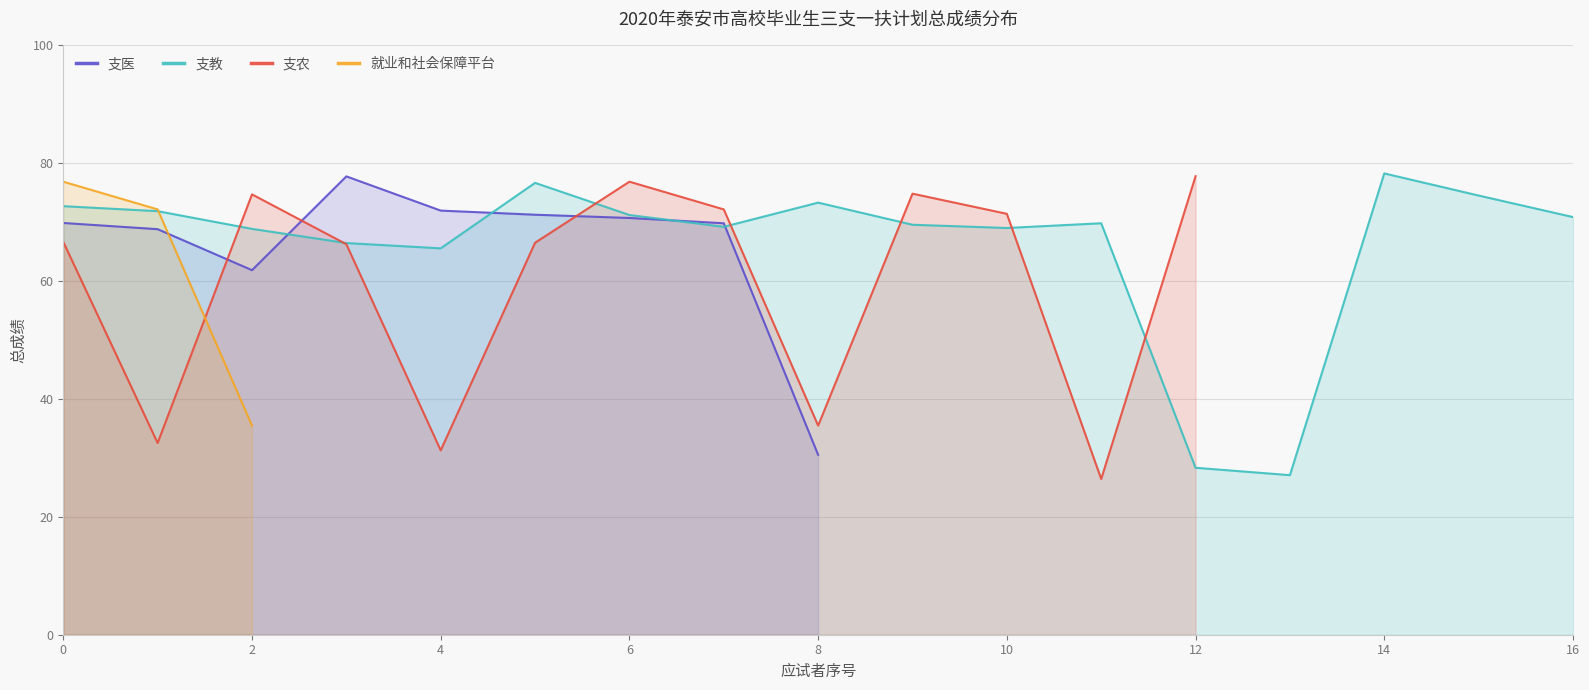

The value of 支教 at 8 is 42.4. True or false?

False